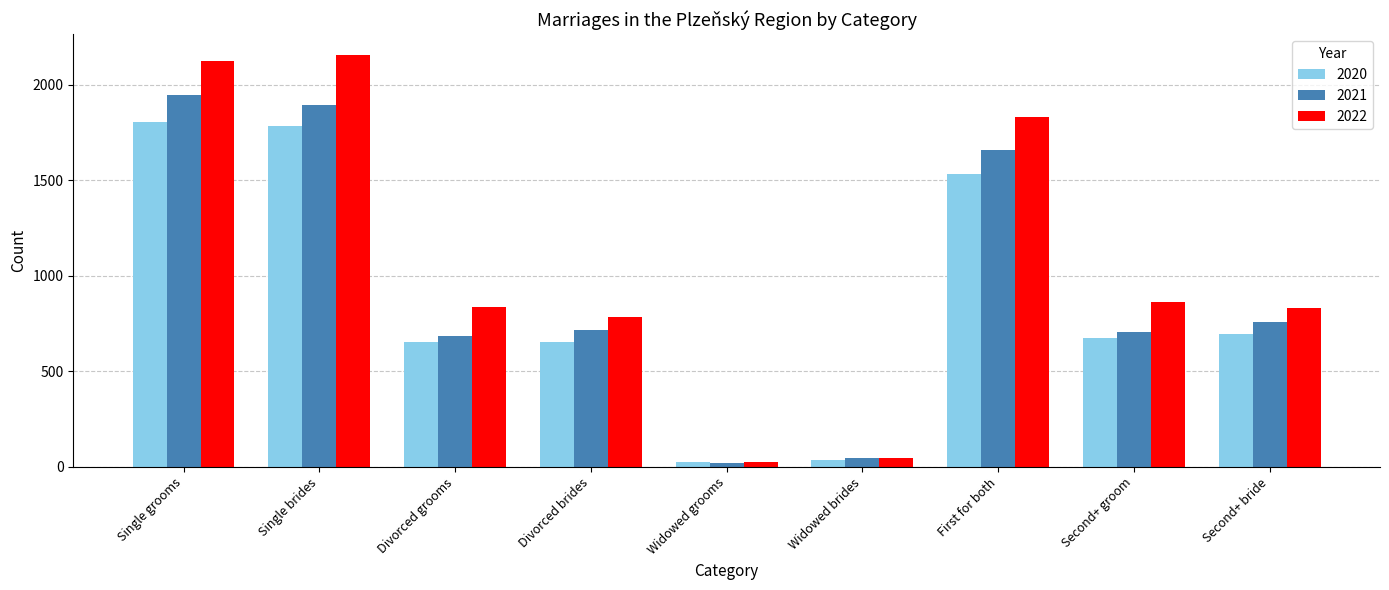

Where does the 2021 series first go above 715?

Single grooms